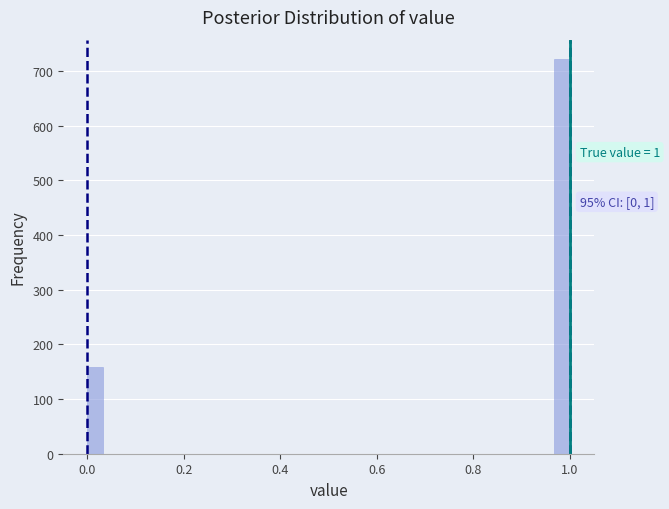

Read against the x-axis, roughly where is the centre of the tallest bar?

0.98